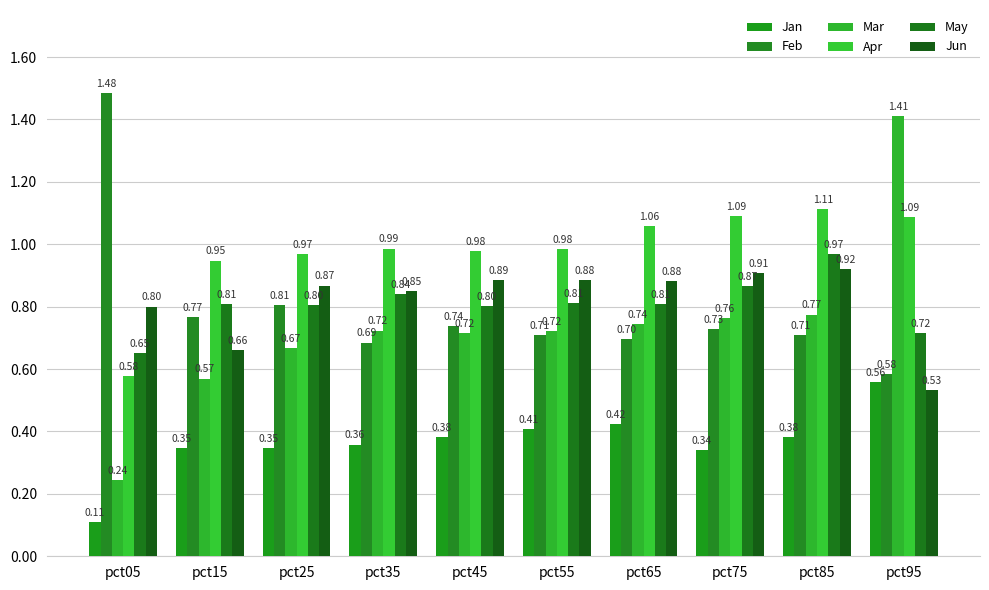

Rank the series by their maximum value, from highest to lowest.

Feb, Mar, Apr, May, Jun, Jan